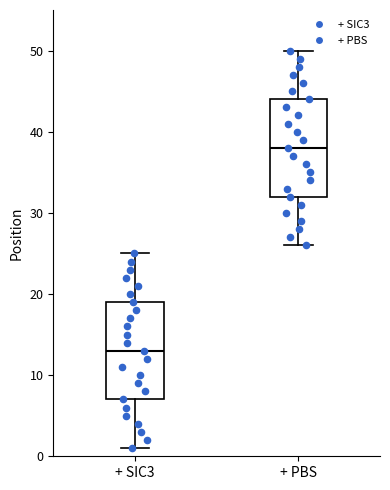

Which box has the lowest median line?

+ SIC3